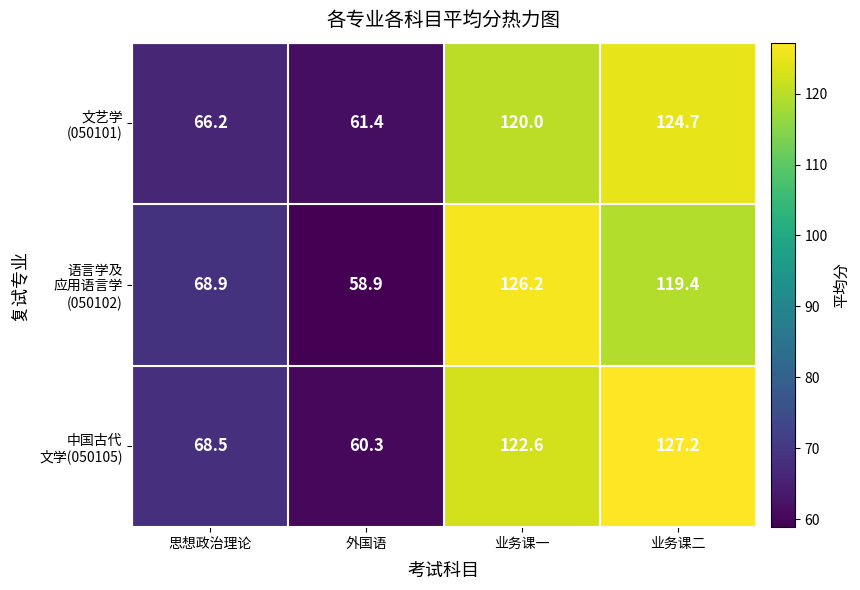

What is the difference between the highest and lowest values at 外国语?

2.5